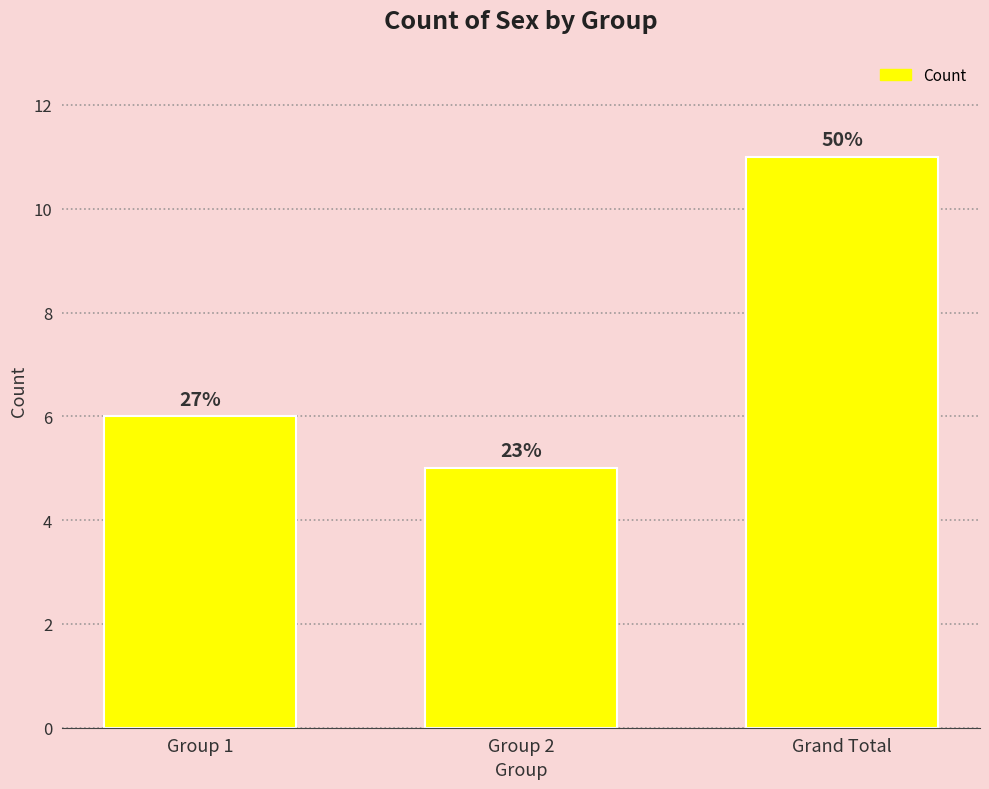

How many bars are there in total?

3